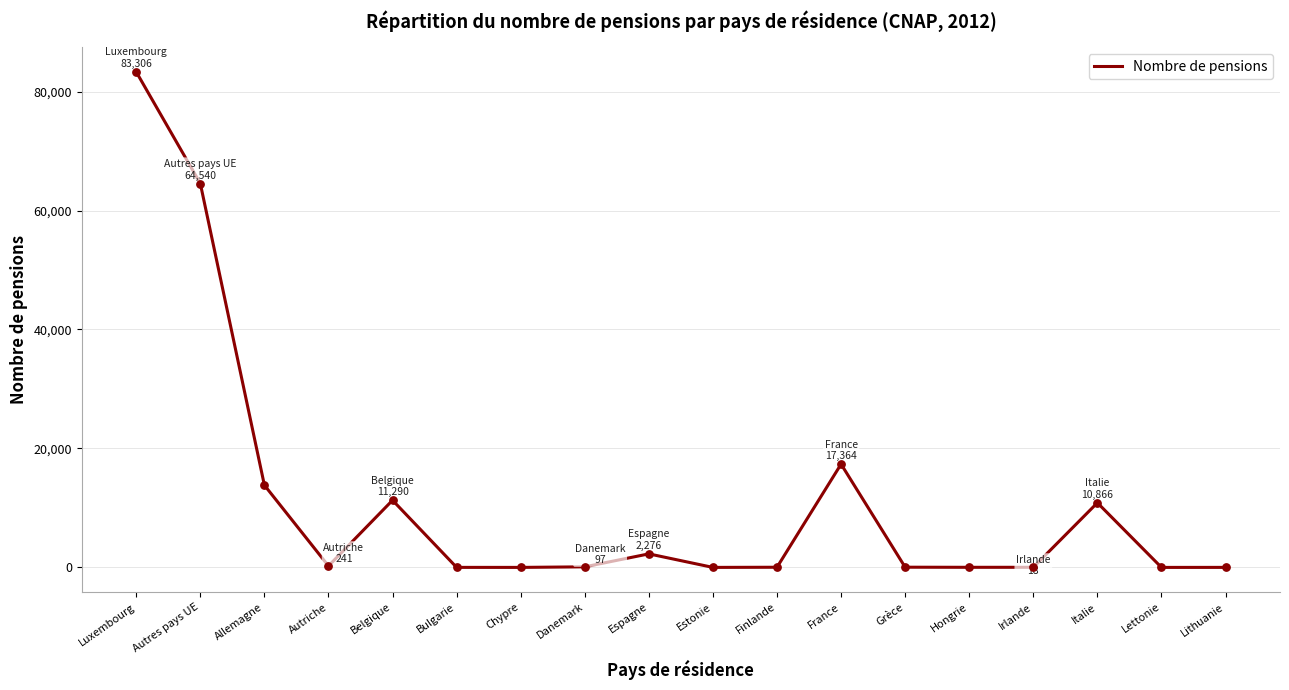

Which has a higher value, Autres pays UE or Chypre?

Autres pays UE